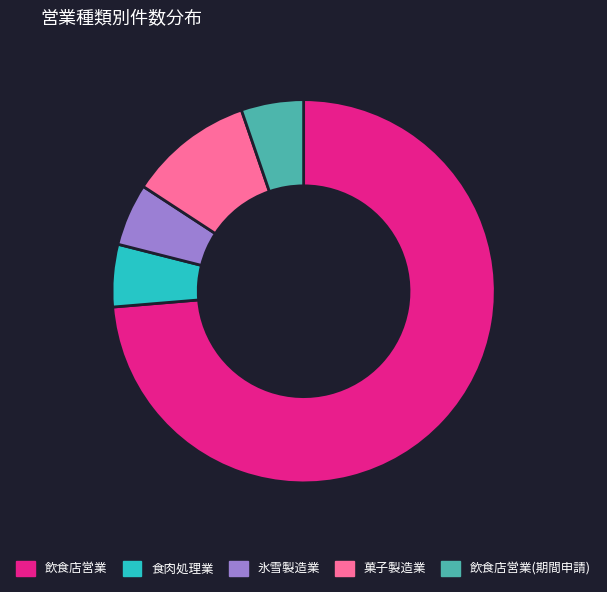

Does 飲食店営業 account for over 50% of the chart?

Yes